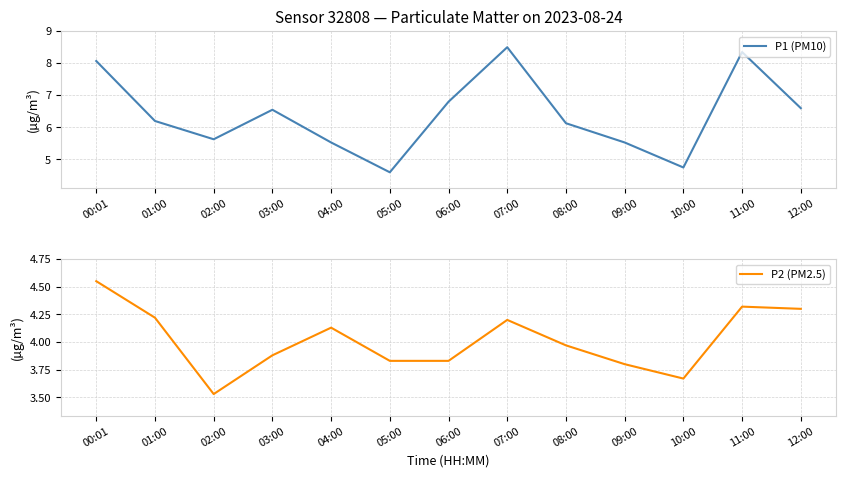

Does the chart have visible grid lines?

Yes